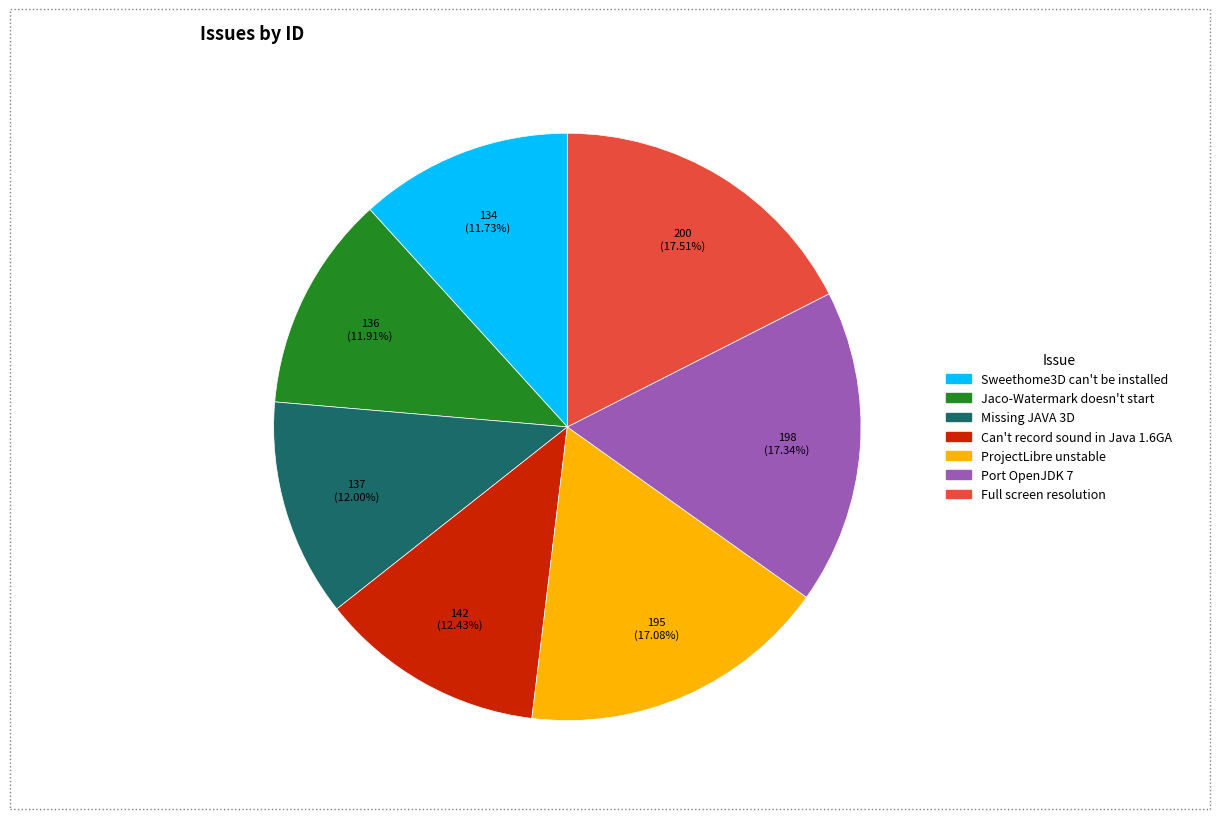

What percentage is NOT represented by Can't record sound in Java 1.6GA?

87.6%